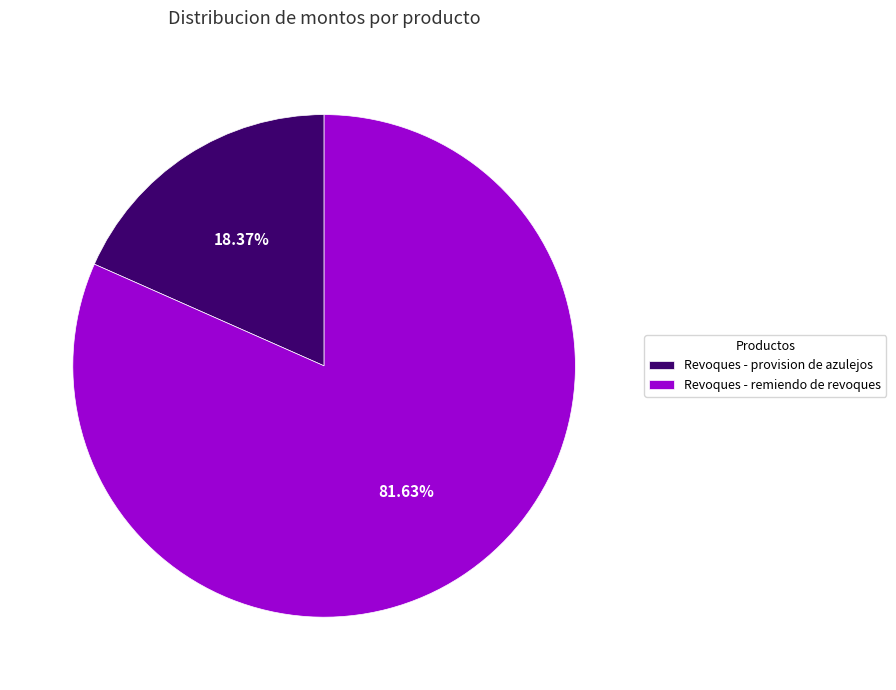

The Revoques - remiendo de revoques slice represents 82% of the pie. True or false?

True